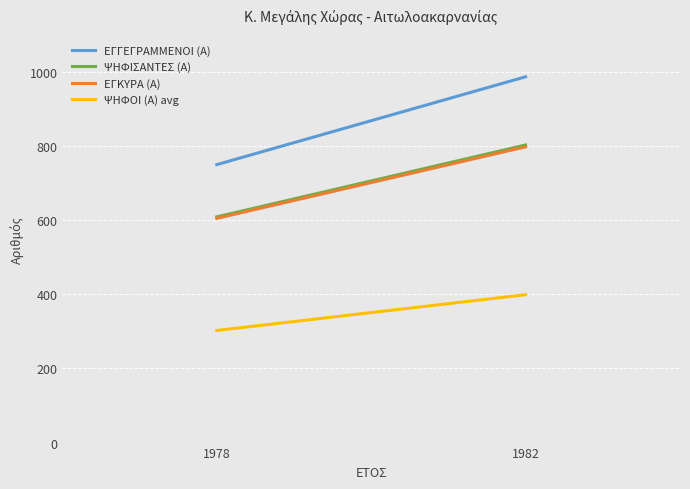

What is the value of the ΕΓΚΥΡΑ (Α) point at the 2nd from the left?

798.0